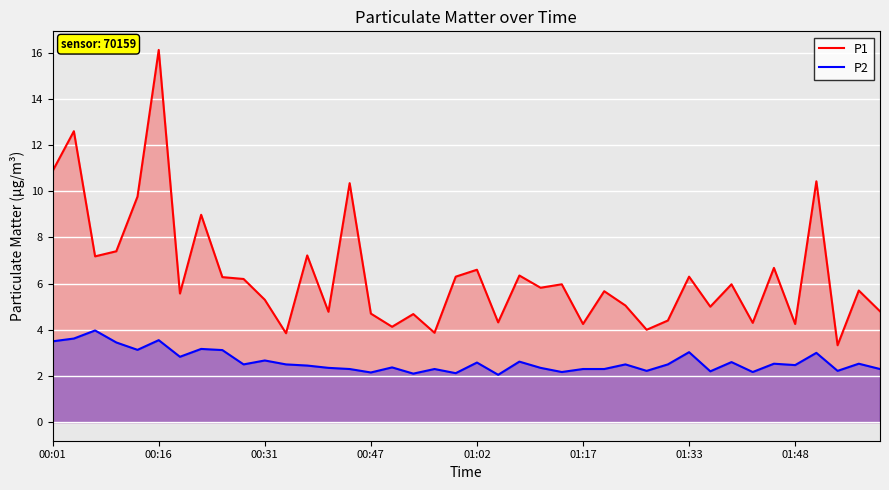

The value of P1 at 39 is 7.7. True or false?

False